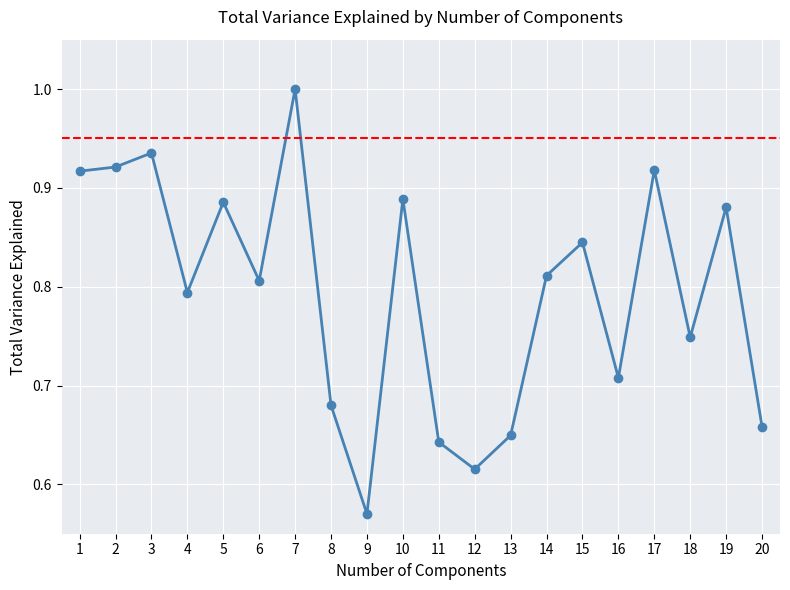

What is the difference between the values at 9 and 17?

0.3